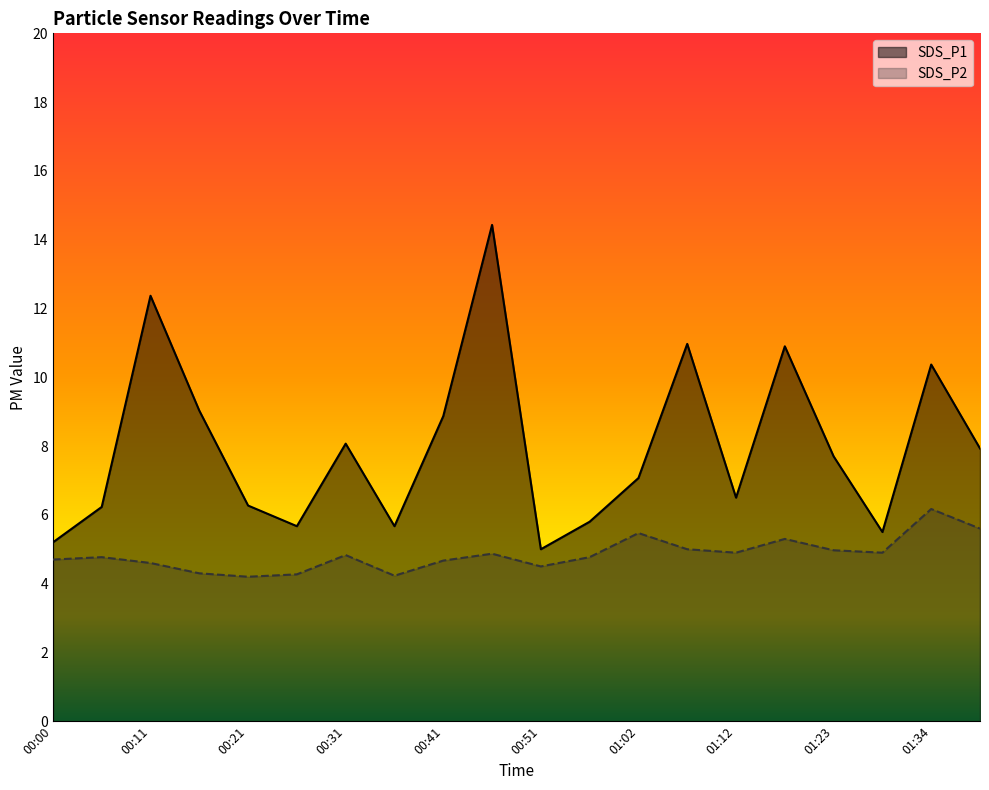

Does the chart have visible grid lines?

No